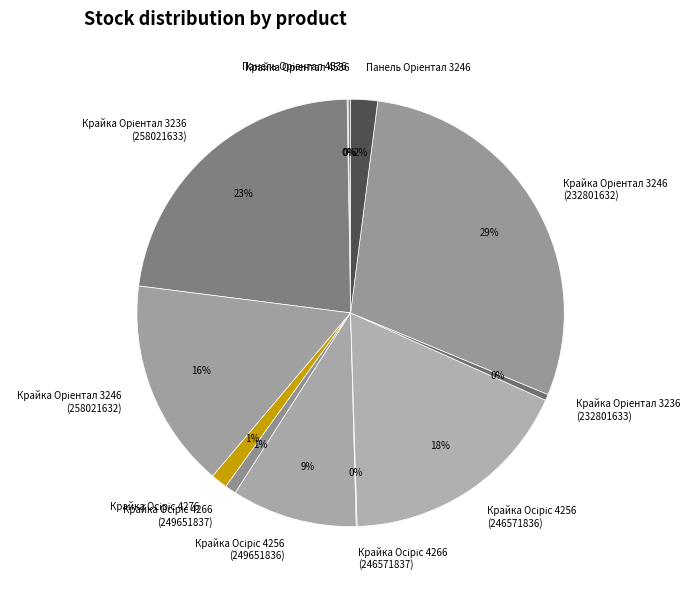

To the nearest percent, what is the difference between the largest and smallest slice percentages?

29%